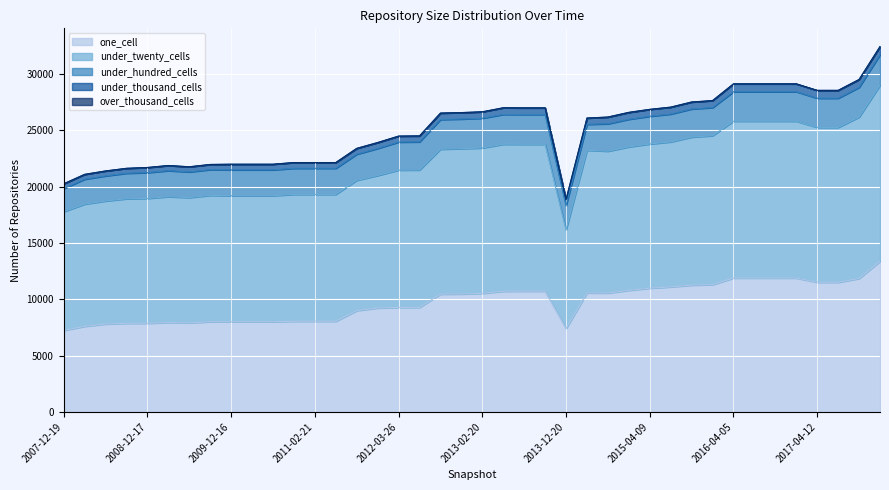

What are all the series names shown in the legend?

one_cell, under_twenty_cells, under_hundred_cells, under_thousand_cells, over_thousand_cells